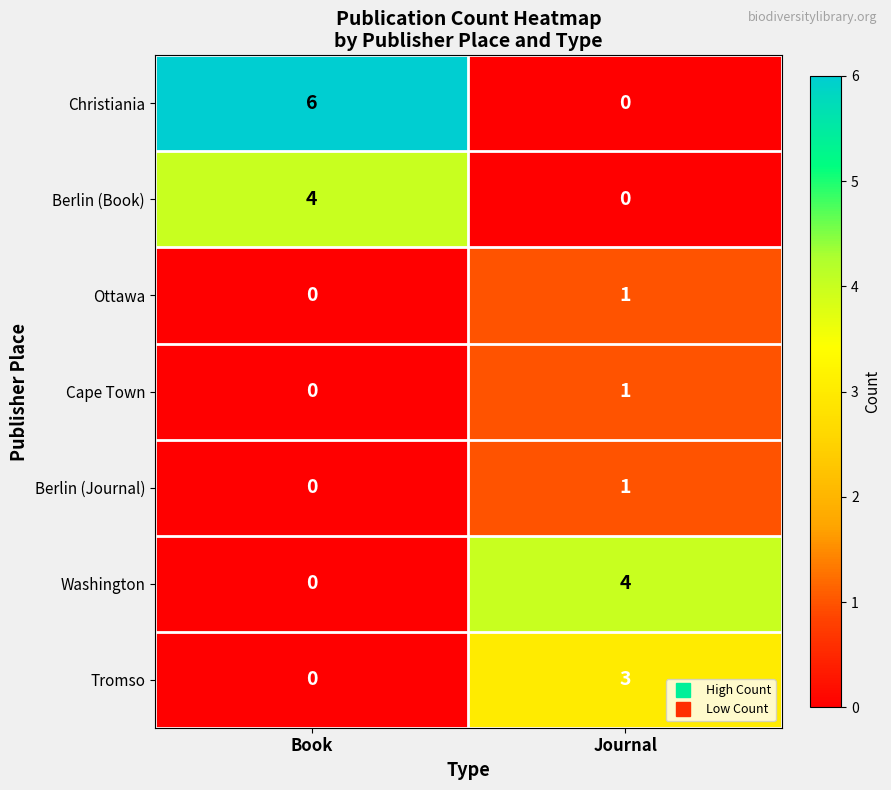

Which series has the largest range (max minus min)?

Christiania